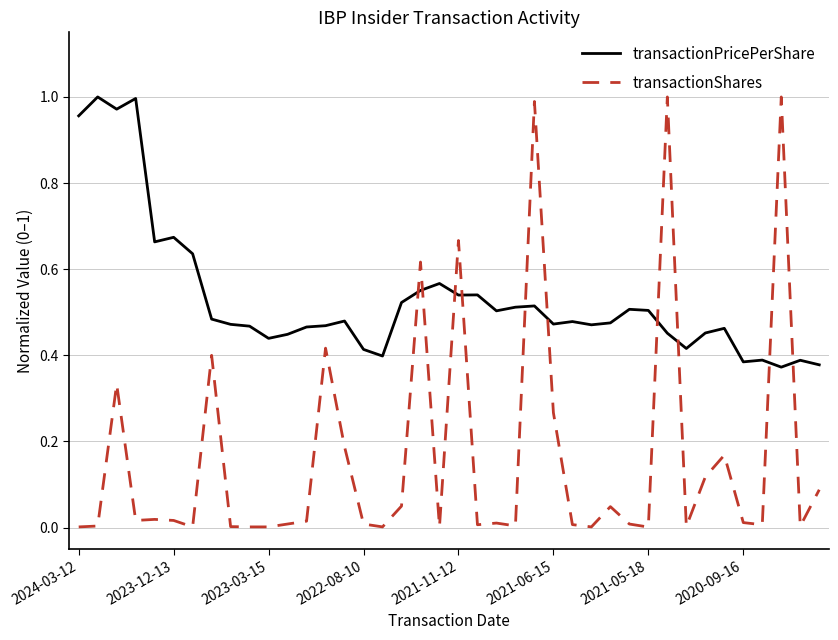

List the series in order of their overall mean, highest first.

transactionPricePerShare, transactionShares